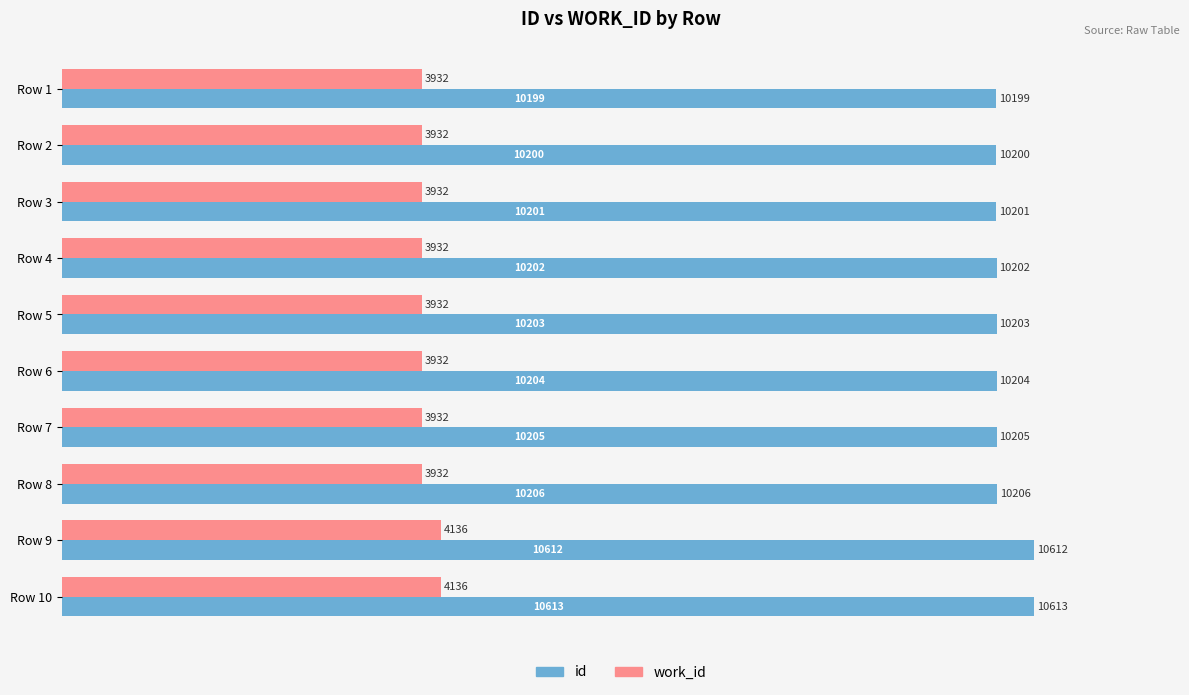

Which series has the widest spread of values?

id